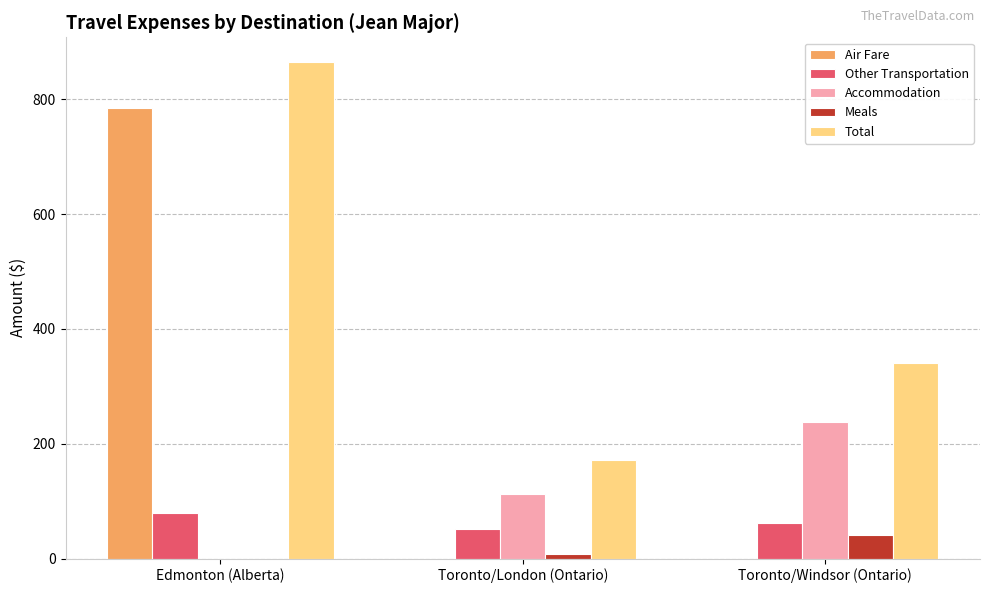

Which series has the largest range (max minus min)?

Air Fare